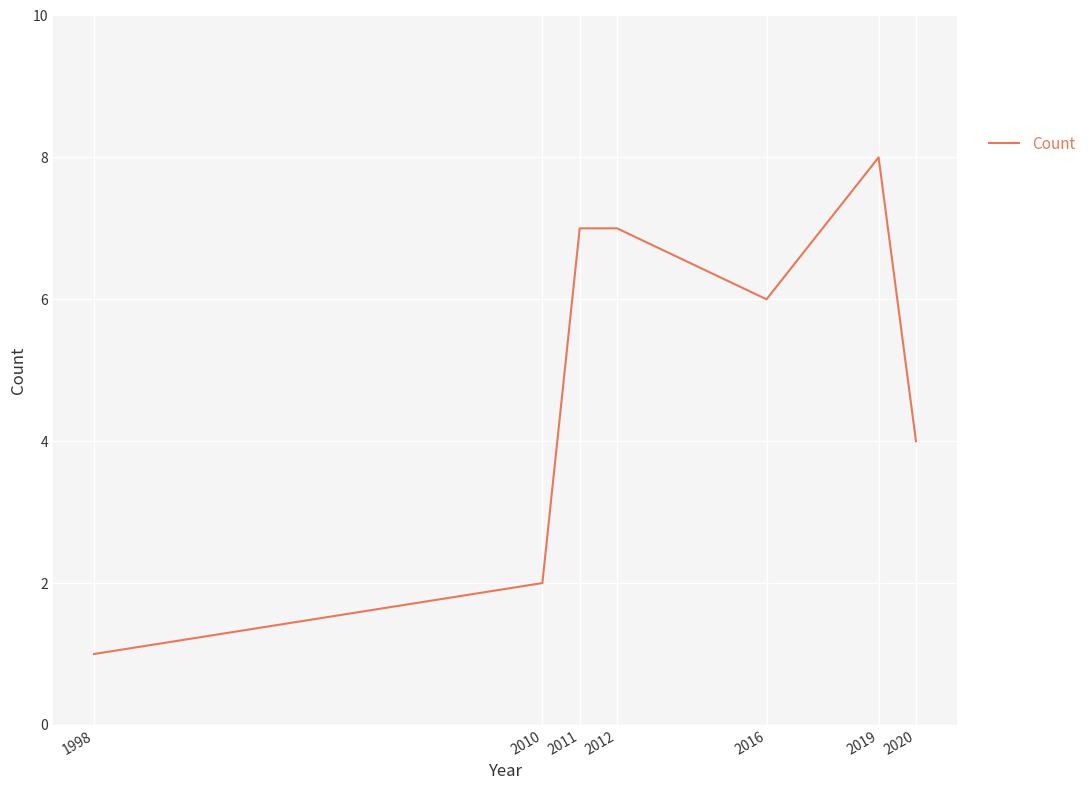

Reading right to left, what are all the values shown in this chart?

2020=4	2019=8	2016=6	2012=7	2011=7	2010=2	1998=1